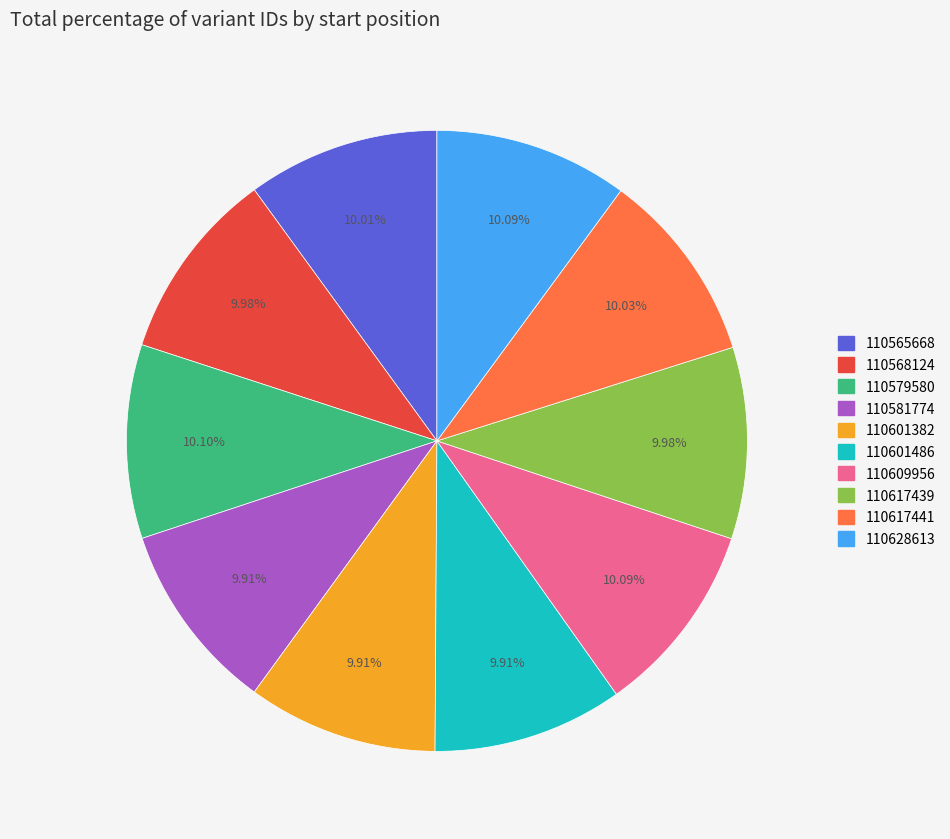

Count the number of slices in the pie.

10